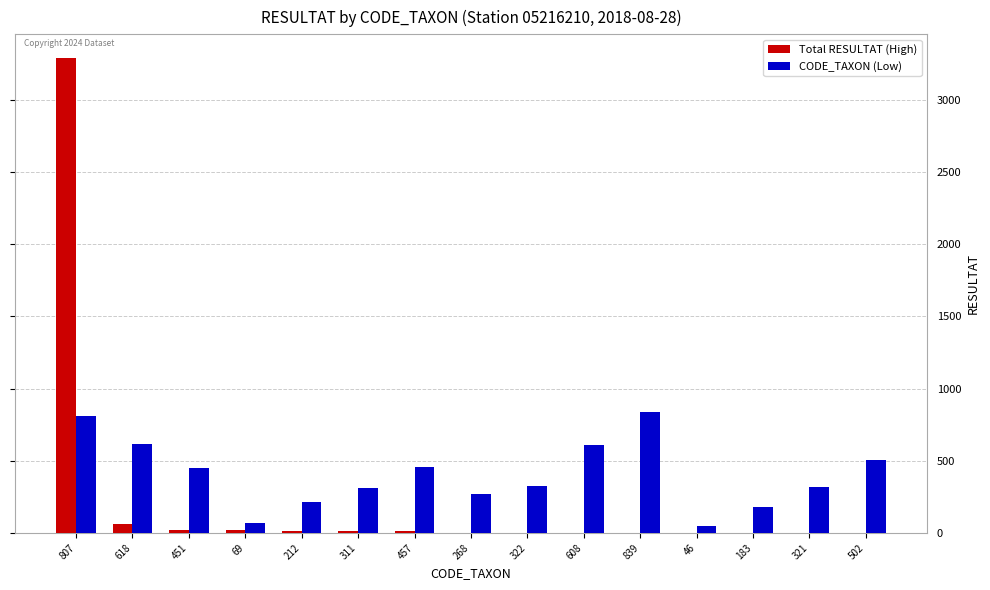

What is the maximum value shown in the chart?

3289